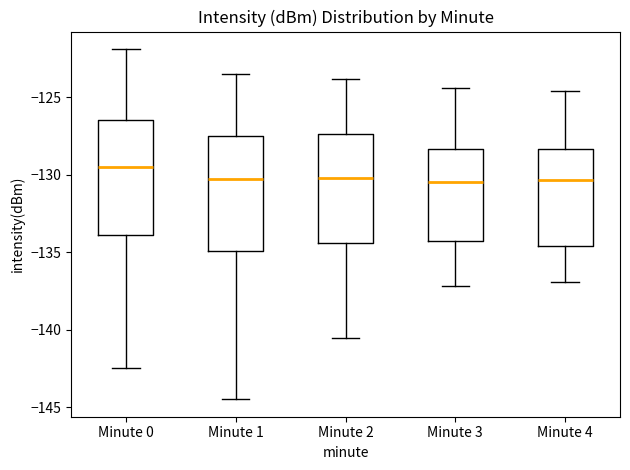

Reading left to right, transcribe this box plot: for each box, give where its median line is, the range the box spans, and where its two whiskers end, as read against the y-axis. The values are not printed on the chart, so give them approximately, as read against the axis.

Minute 0: median -129.5, box -134.0 to -126.5, whiskers -142.5 to -122.0
Minute 1: median -130.0, box -135.0 to -127.5, whiskers -144.5 to -123.5
Minute 2: median -130.0, box -134.5 to -127.5, whiskers -140.5 to -124.0
Minute 3: median -130.5, box -134.5 to -128.5, whiskers -137.0 to -124.5
Minute 4: median -130.5, box -134.5 to -128.5, whiskers -137.0 to -124.5